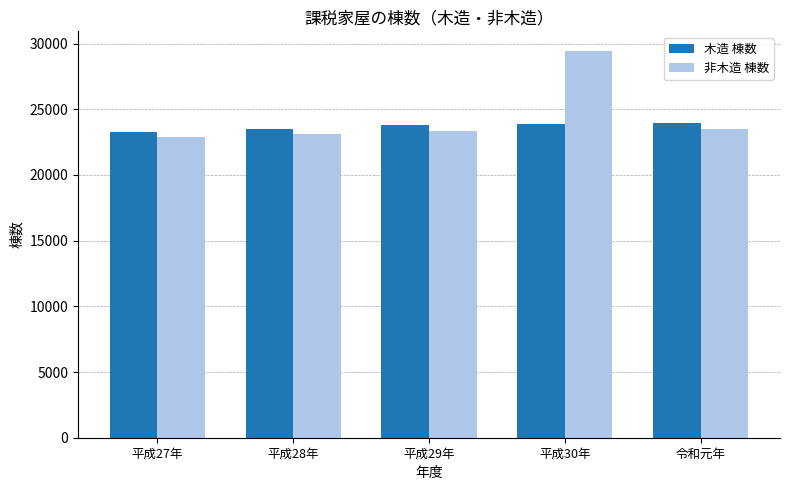

What is the value of the 非木造 棟数 bar at the 2nd from the left?

23108